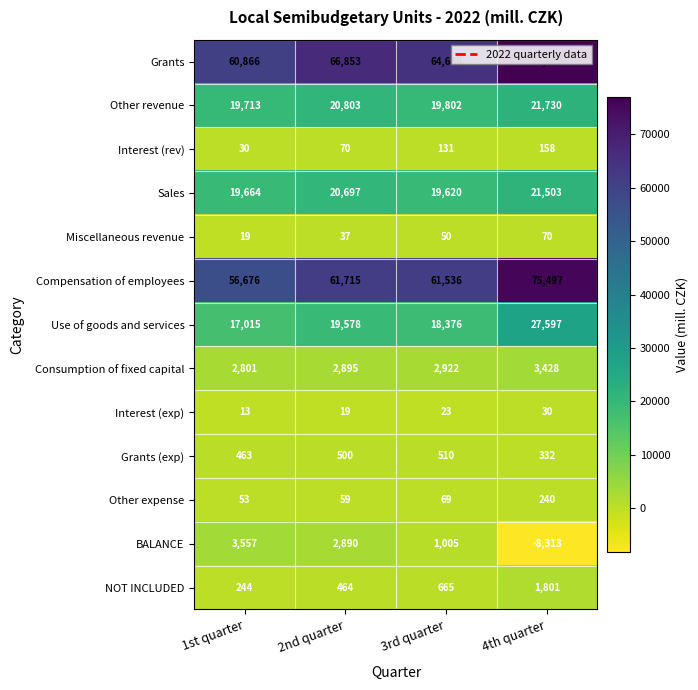

The value of Compensation of employees at 1st quarter is 23225. True or false?

False